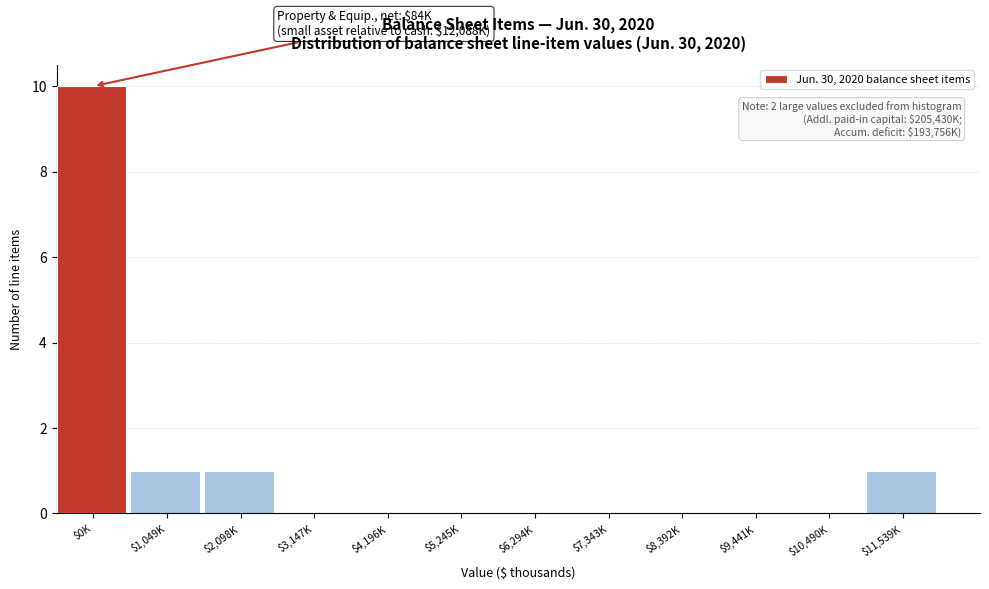

What is the maximum value shown in the chart?

10